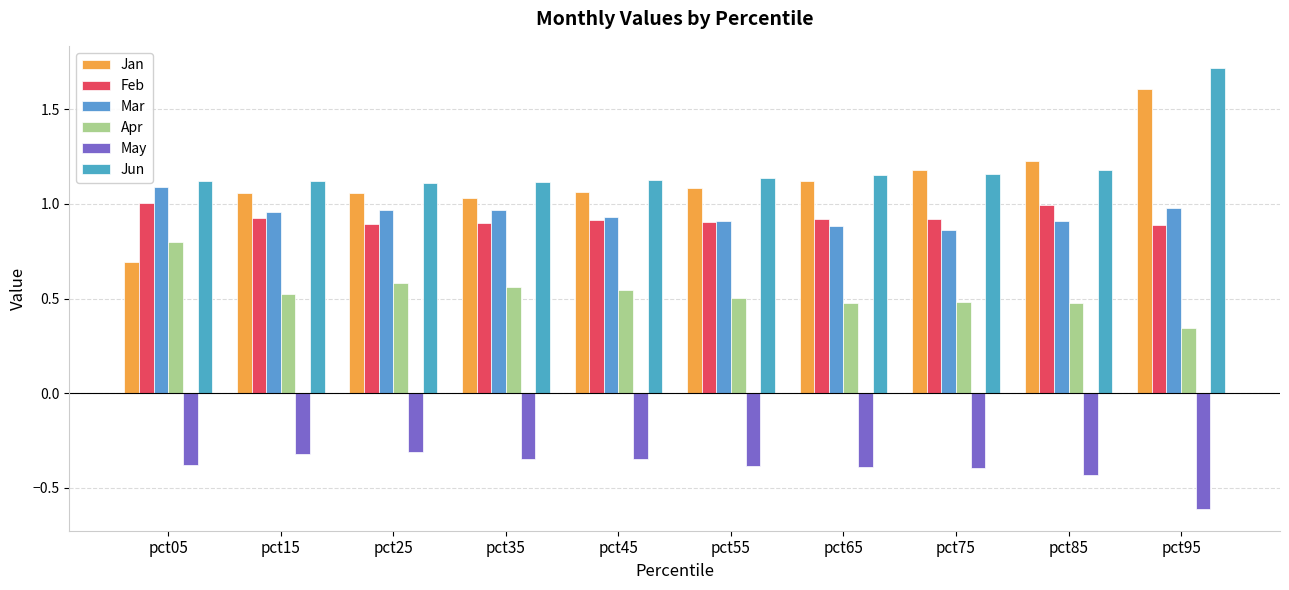

Is it true that Jan equals 1.2 at pct75?

True